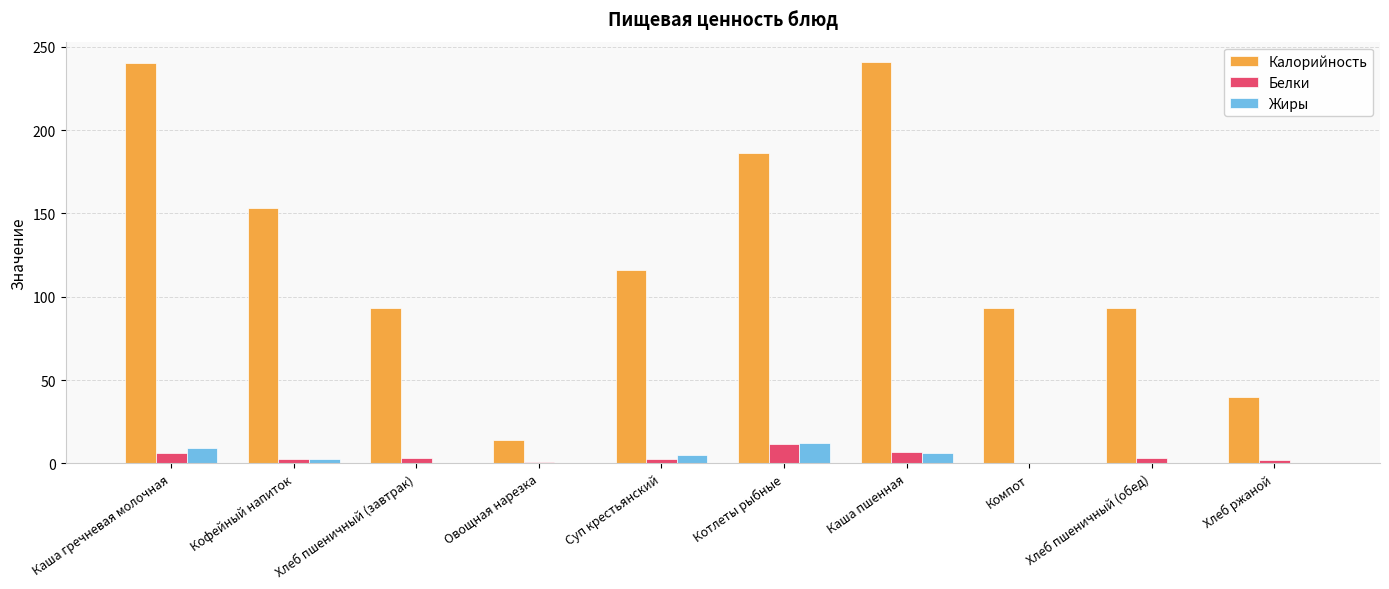

Are the bars grouped side by side (vs. stacked)?

Yes